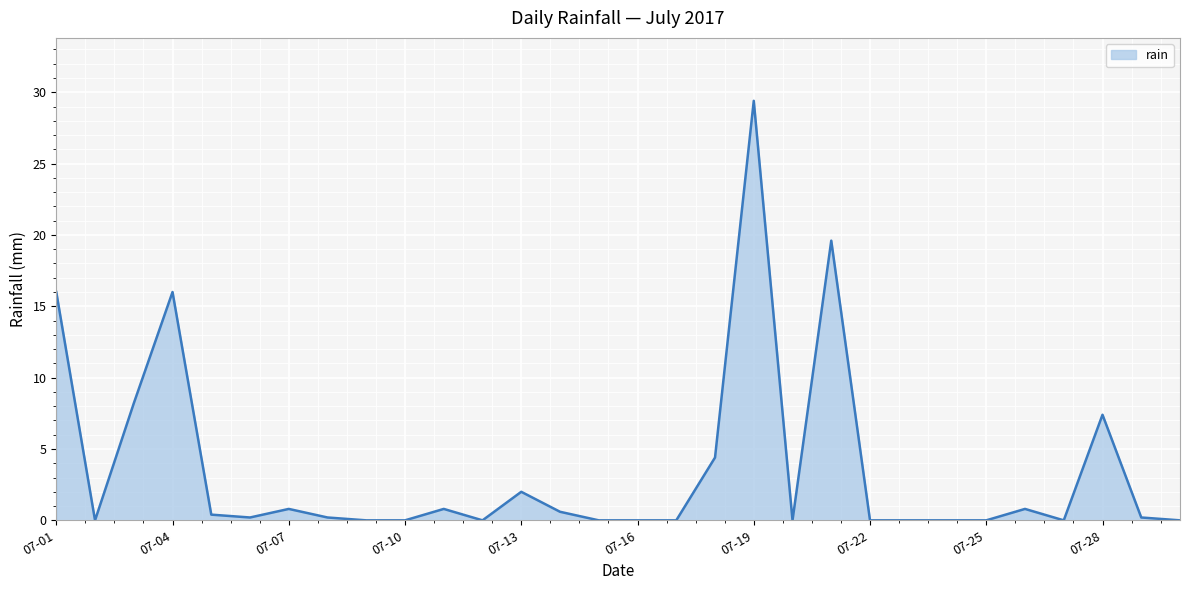

What is the greatest value displayed?

29.4